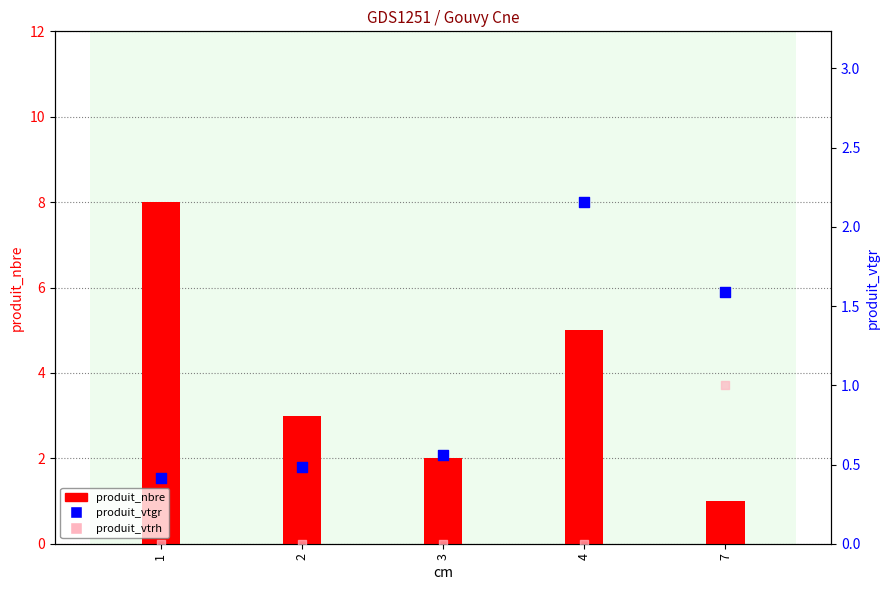

What is the total value across all series at 3?

2.6